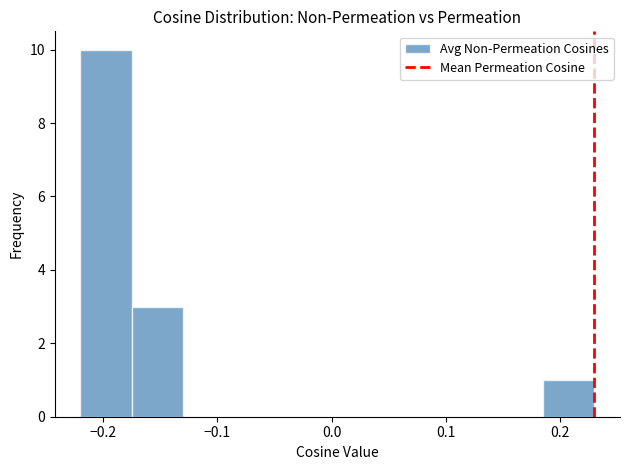

How tall is the bar that spans -0.220 to -0.175 on the x-axis? Neither the bar edges nor the heights are printed on the chart, so give them approximately, as read against the axes.

10